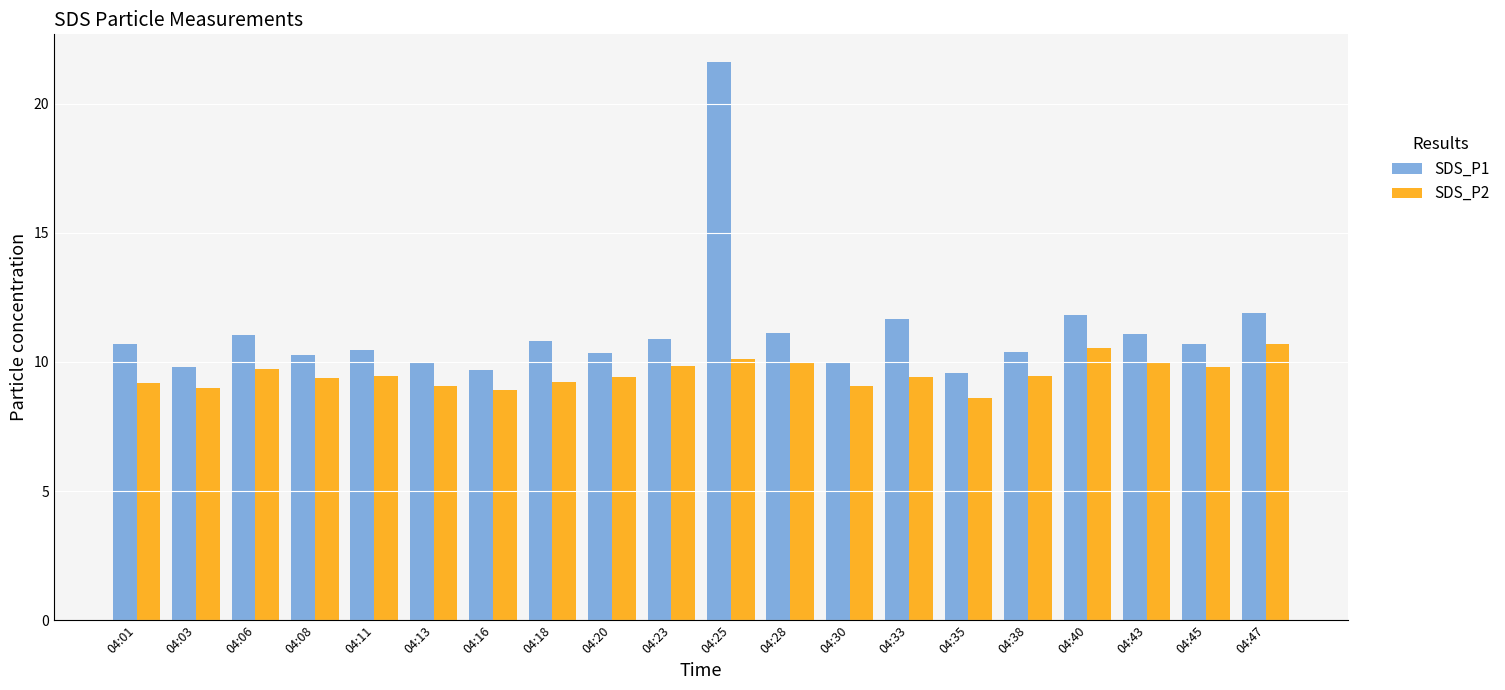

List the series in order of their peak value, highest first.

SDS_P1, SDS_P2